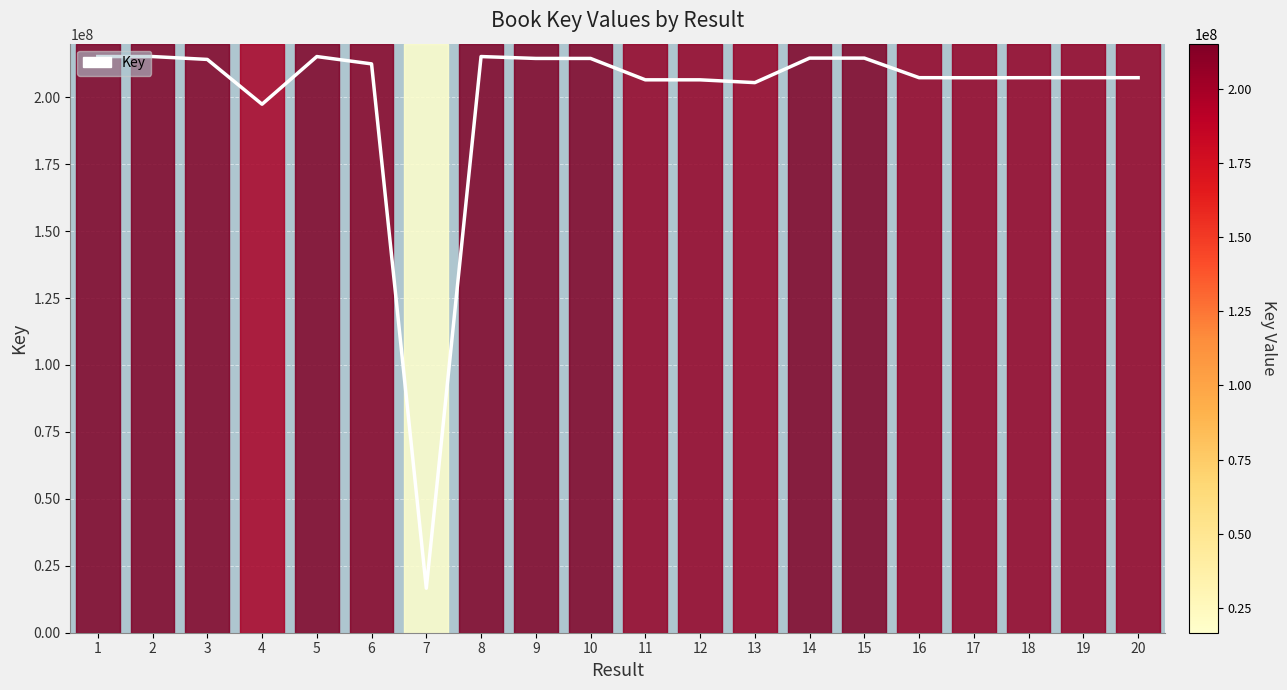

How many points are higher than both their immediate neighbors (excluding endpoints)?

5